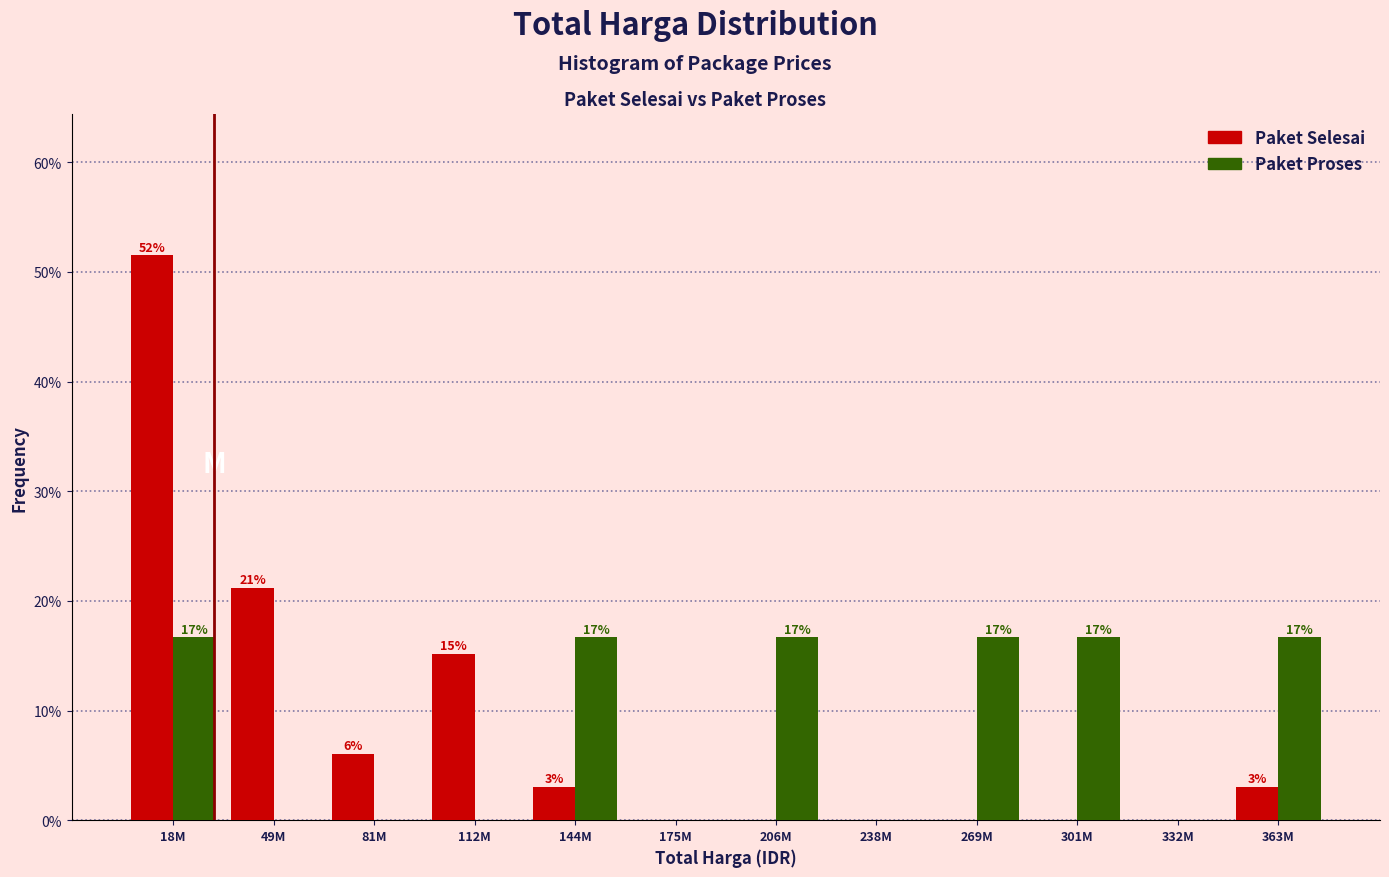

Are the bars horizontal?

No